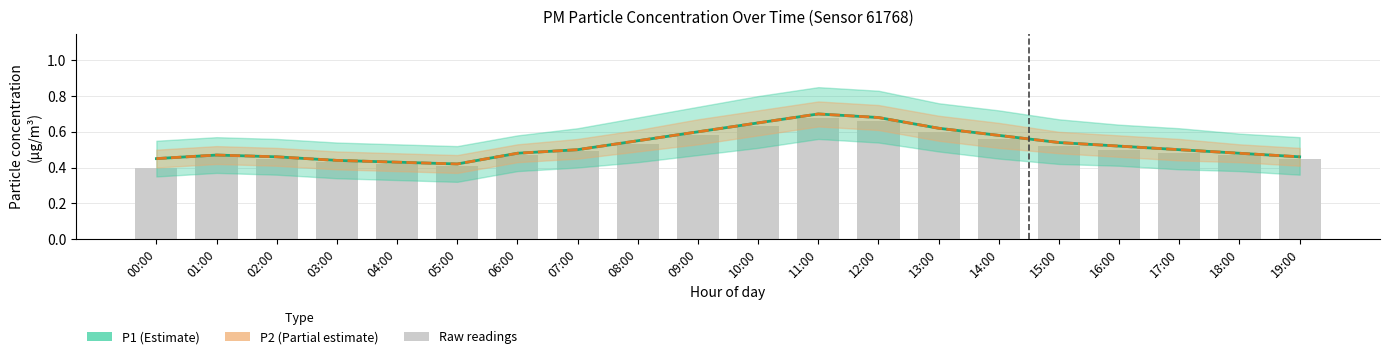

What is the total value across all series at 08:00?

1.1